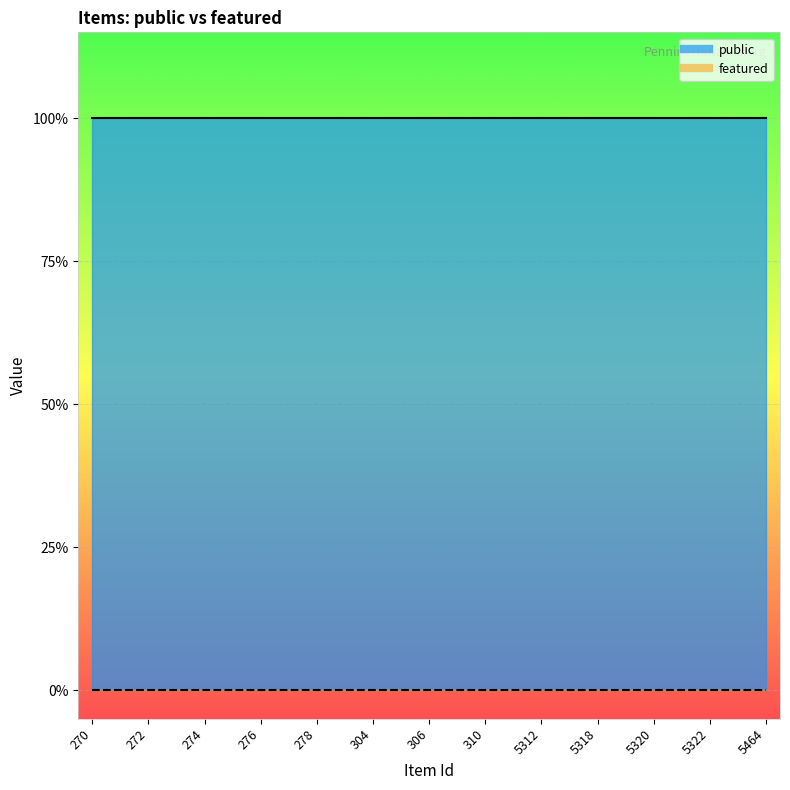

True or false: public and featured intersect in this chart.

False